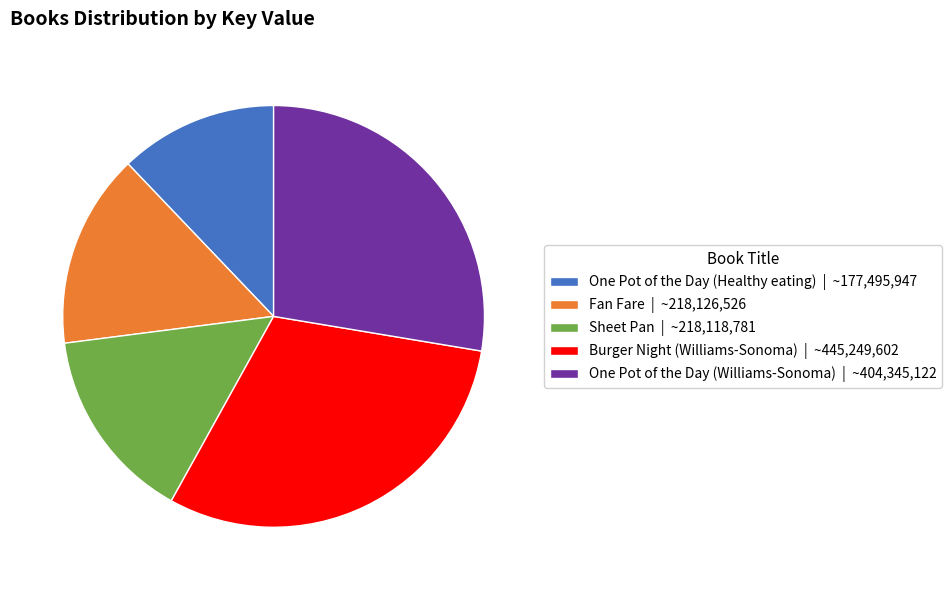

Is it true that Fan Fare is 15% of the pie?

True